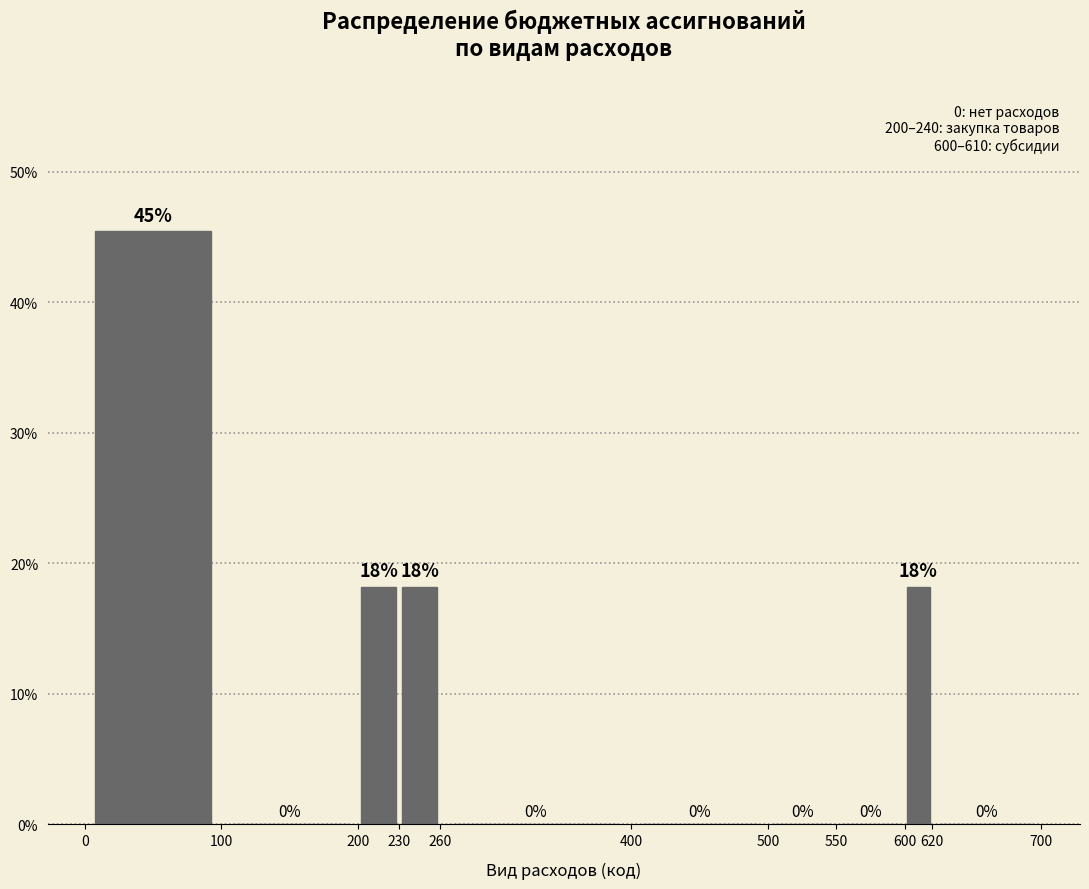

Which range on the x-axis has the tallest bar?

0 to 100